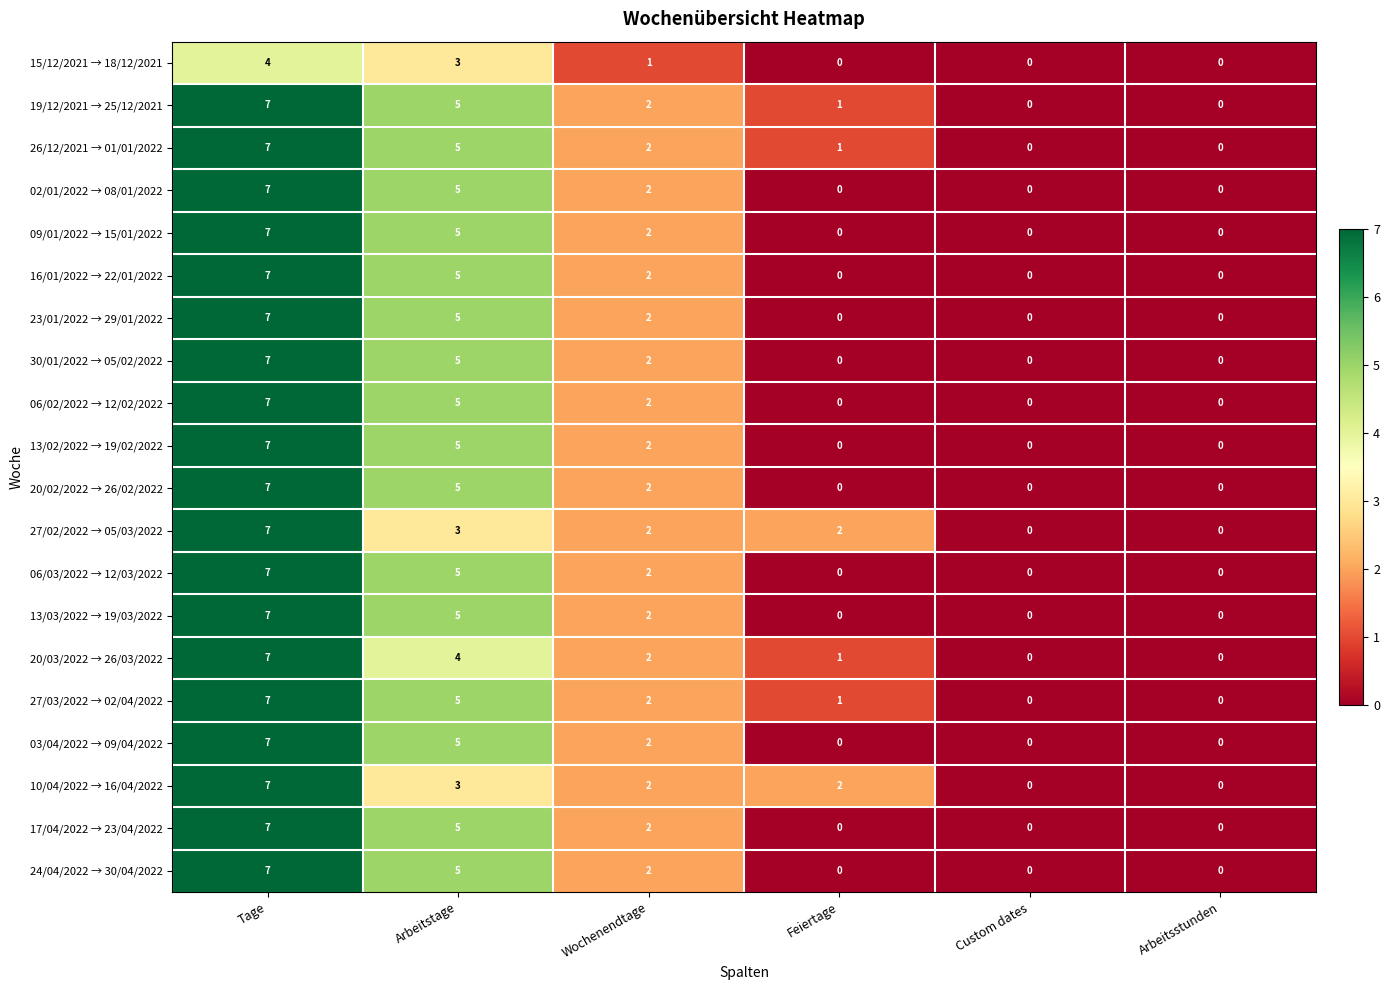

True or false: 23/01/2022 → 29/01/2022 has a value of 3 at Tage.

False